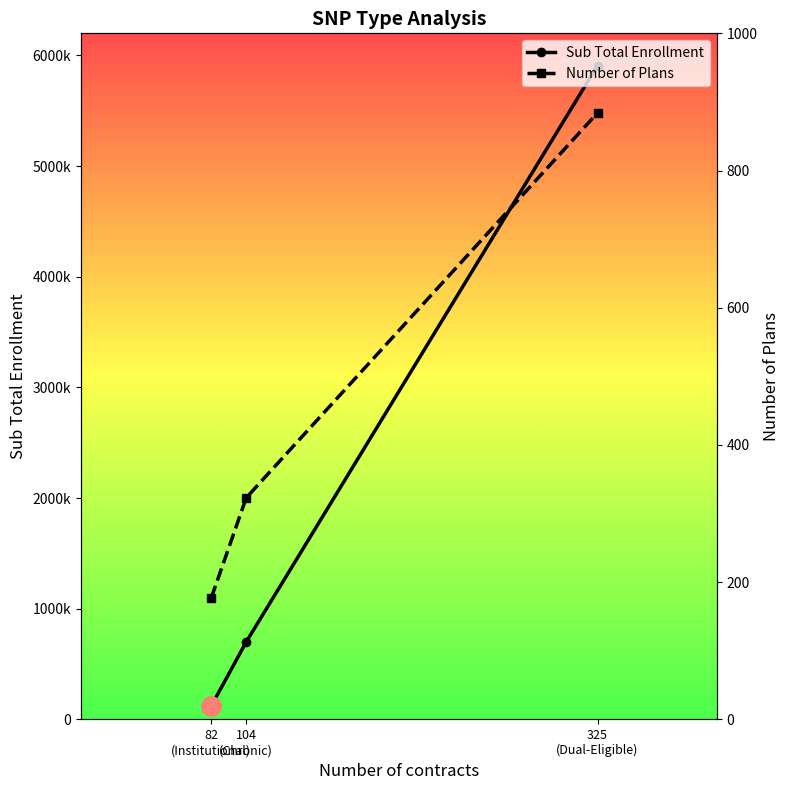

Between 104
(Chronic) and 325
(Dual-Eligible), which series saw the biggest shift?

Sub Total Enrollment